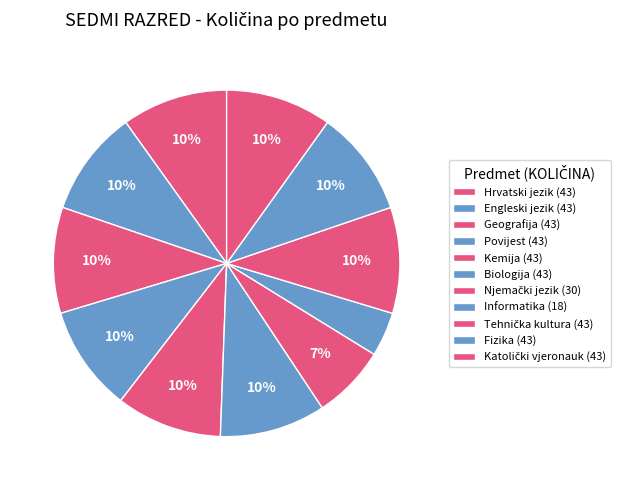

Between Hrvatski jezik and Informatika, which is larger?

Hrvatski jezik